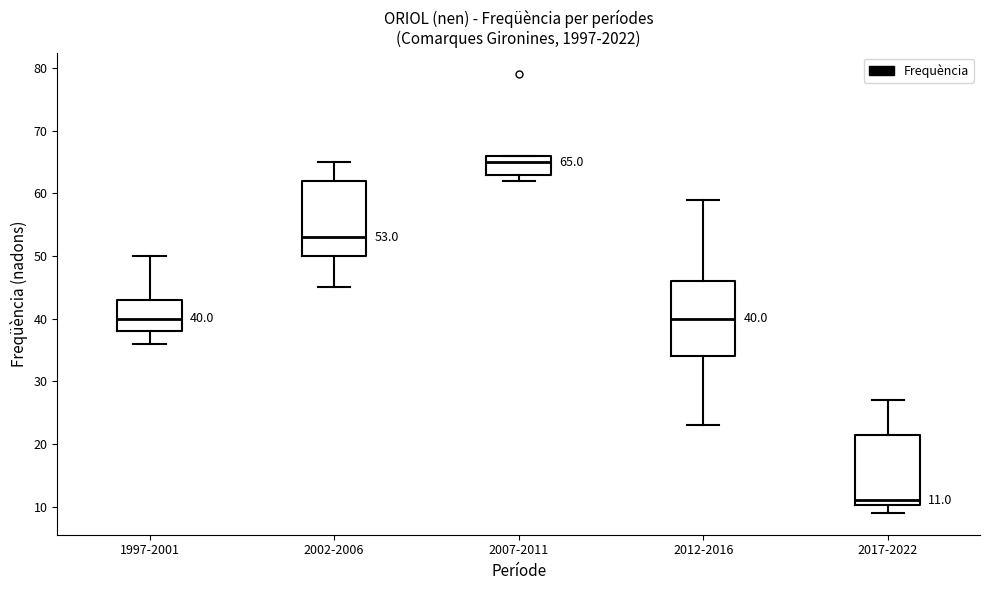

Which box has the lowest median line?

2017-2022